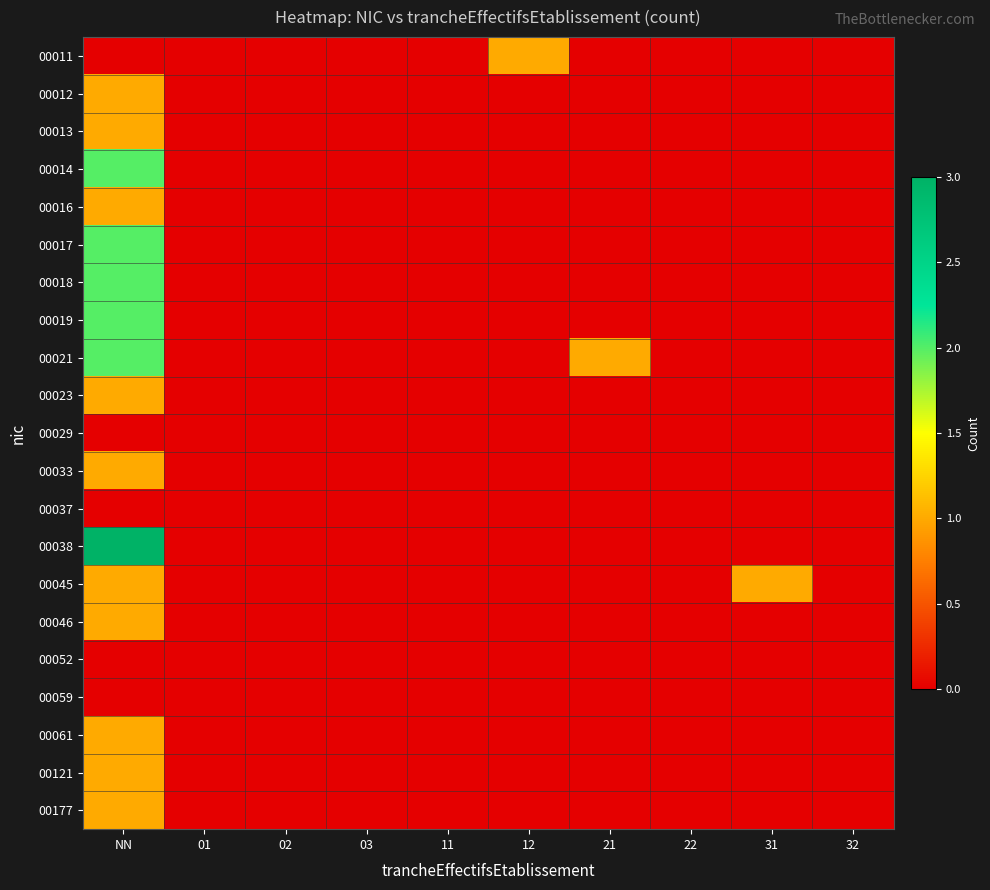

At 03, list the series in order from smallest to largest.

00011, 00012, 00013, 00014, 00016, 00017, 00018, 00019, 00021, 00023, 00029, 00033, 00037, 00038, 00045, 00046, 00052, 00059, 00061, 00121, 00177